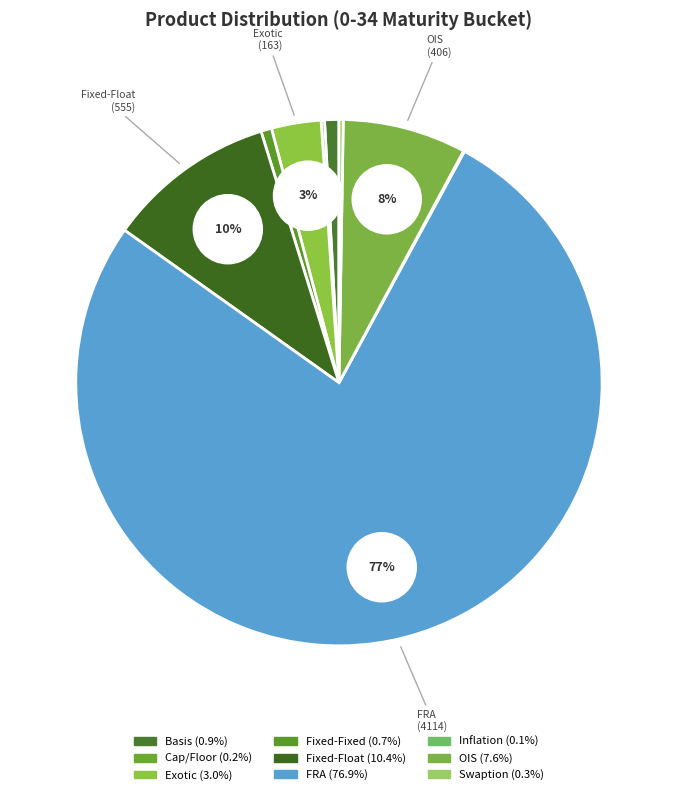

Is the sum of Basis and Cap/Floor greater than half?

No